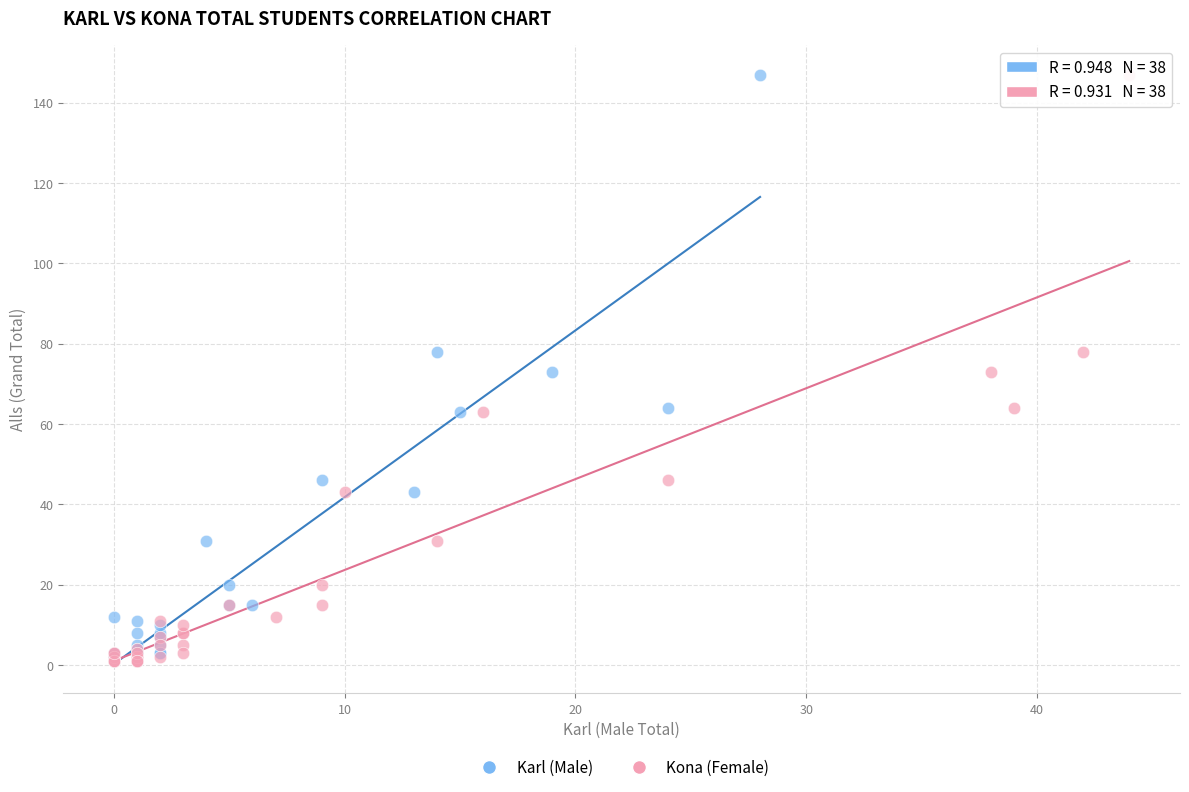

What are all the series names shown in the legend?

Karl (Male), Kona (Female)